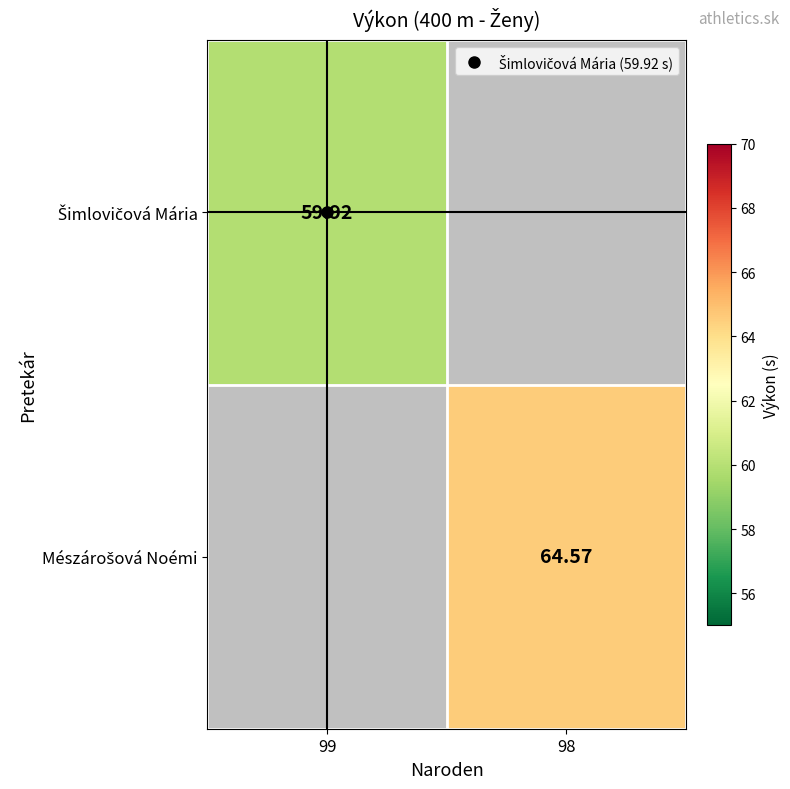

Is the value of Šimlovičová Mária at 98 greater than the value of Mészárošová Noémi at 98?

No